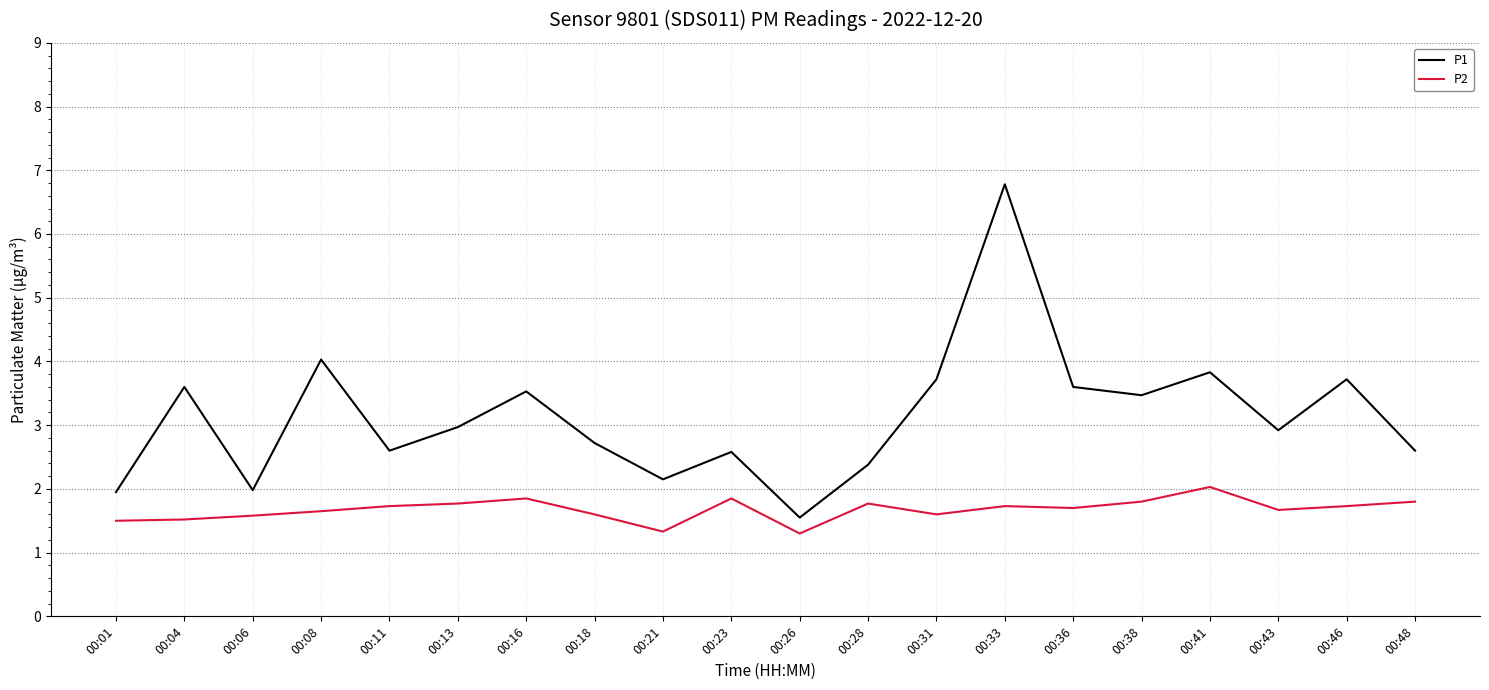

What is the difference between the P2 values at 00:01 and 00:38?

0.3